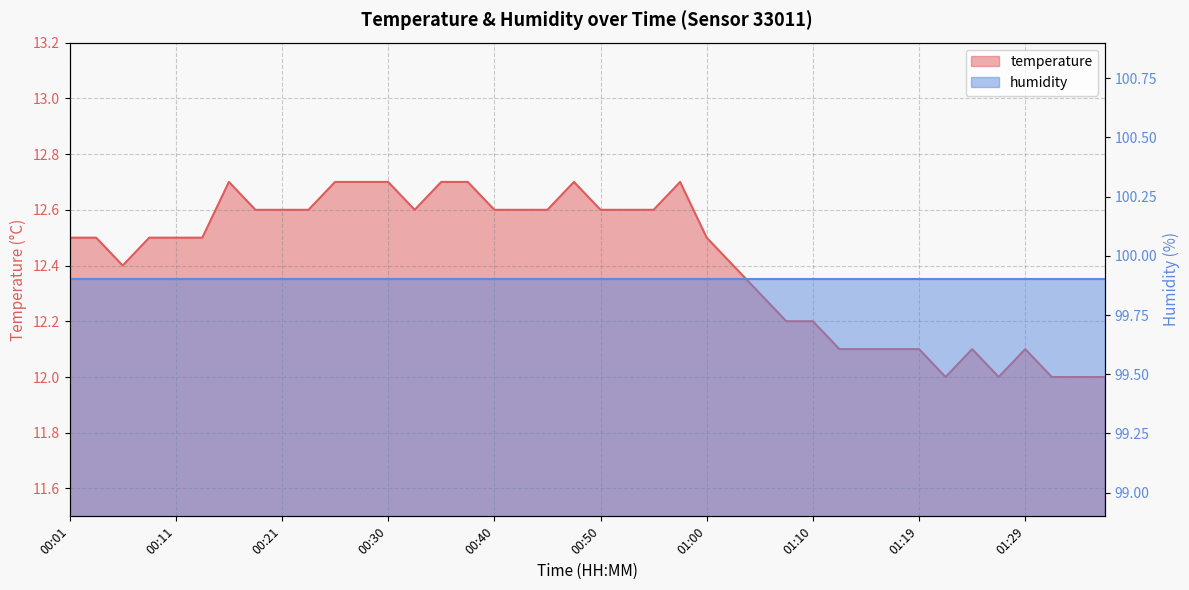

True or false: there are more than 1 points higher than both neighbors.

True